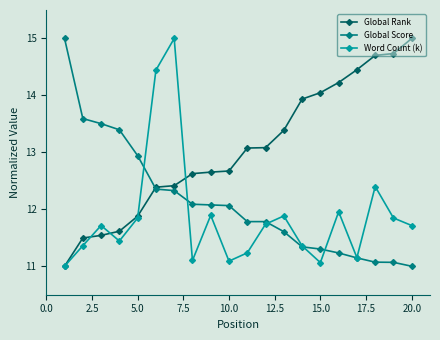

How many interior local valleys does the Word Count (k) series have?

5